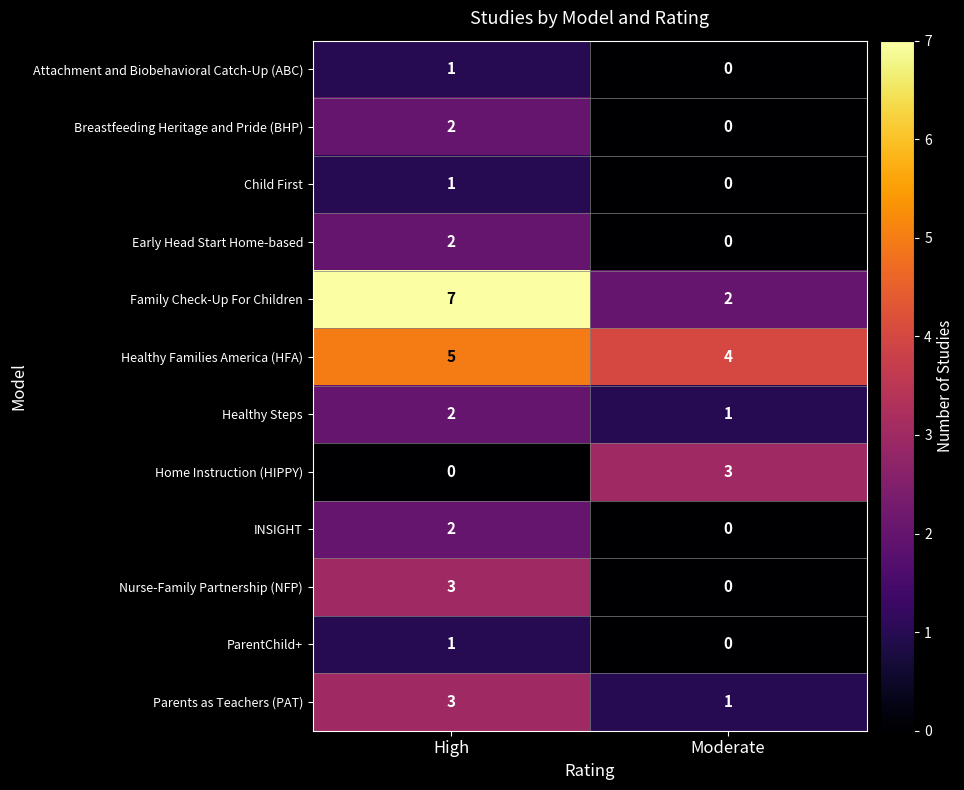

What is the difference between the maximum and minimum values in the Home Instruction (HIPPY) series?

3